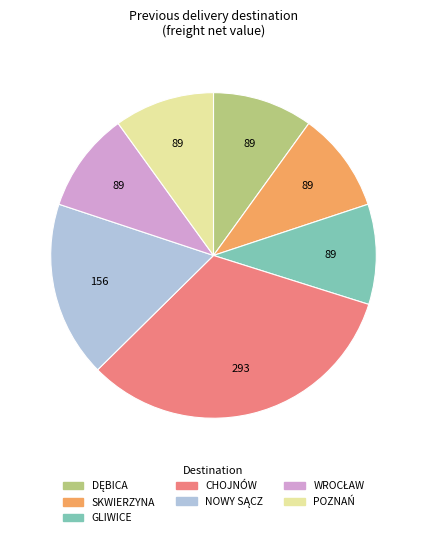

True or false: SKWIERZYNA accounts for 10% of the total.

True